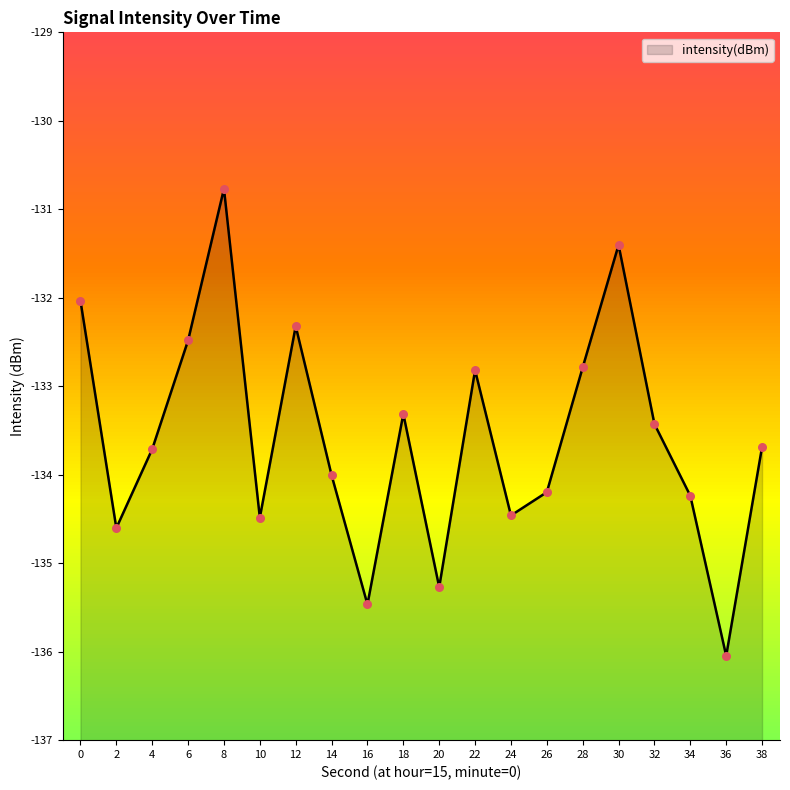

Between 24 and 34, which is larger?

34